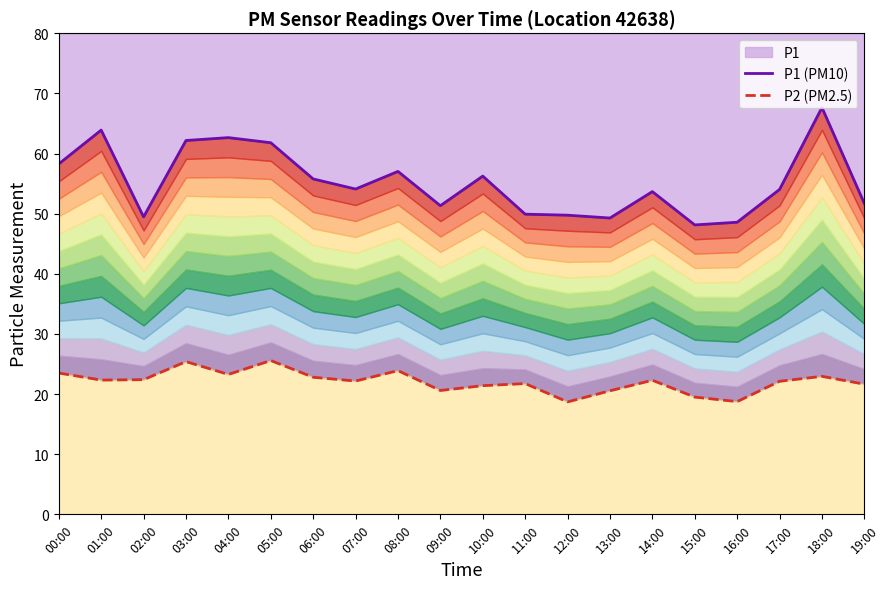

Which series changed the most between 10:00 and 17:00?

P1 (PM10)